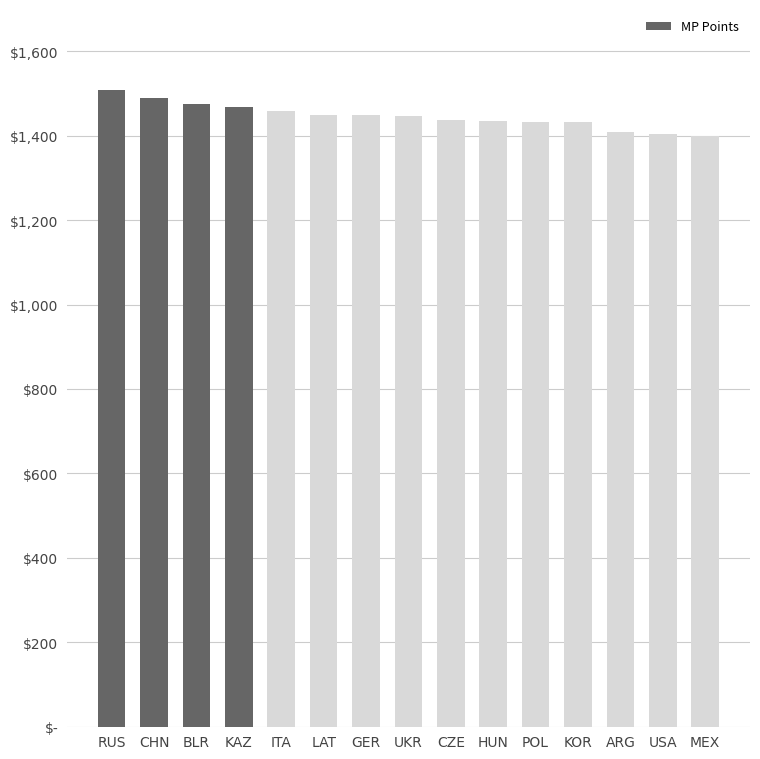

Does the chart contain any negative values?

No